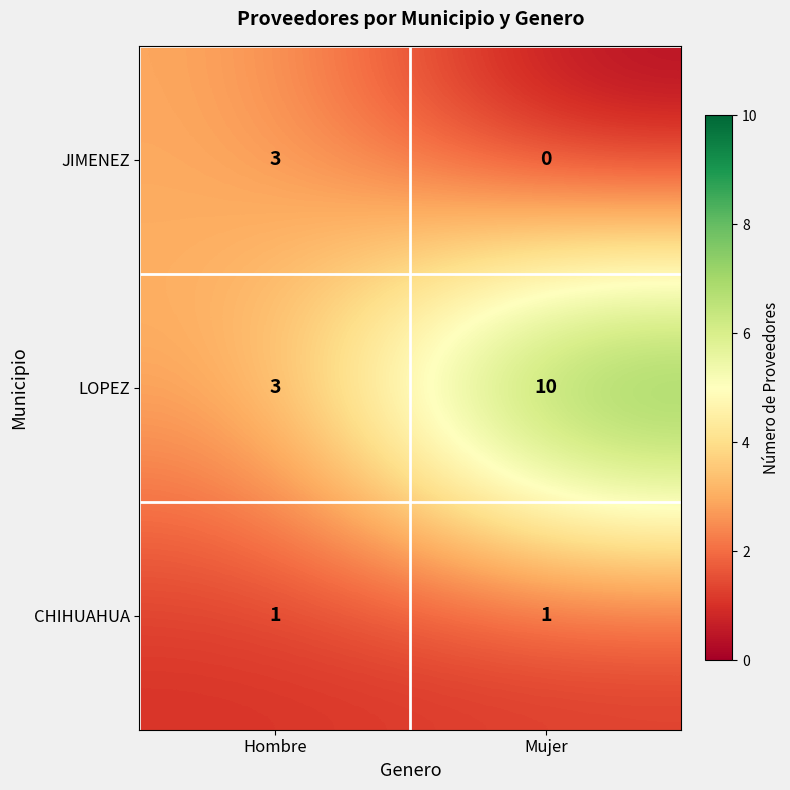

What is the greatest value displayed?

10